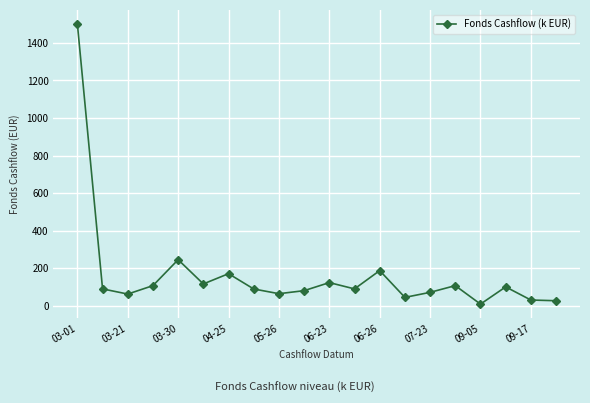

What is the greatest value displayed?

1501.1